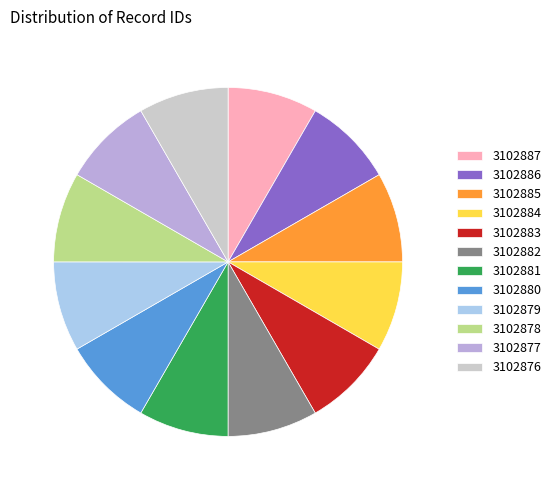

Approximately how many times larger is the value at 3102885 compared to 3102884?

1.0